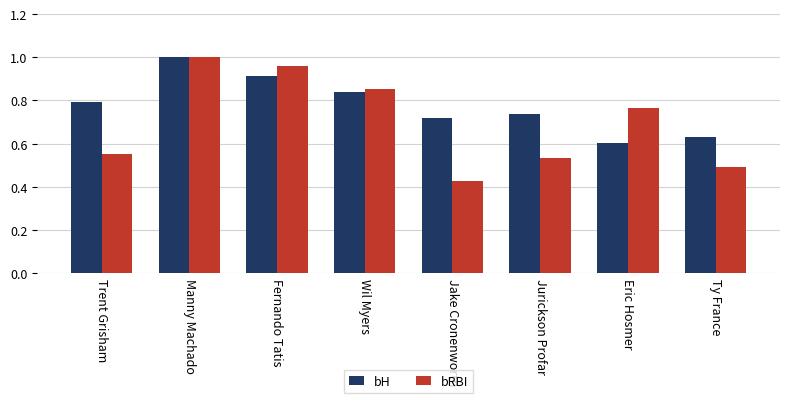

The bRBI series shows 1.6 at Fernando Tatis. True or false?

False